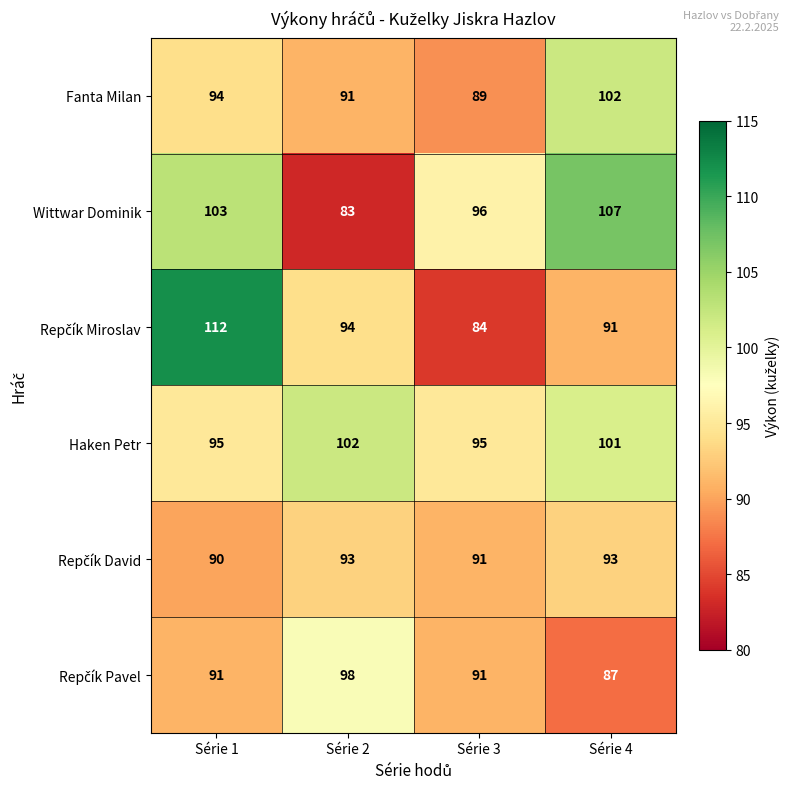

Between Série 1 and Série 2, which series saw the biggest shift?

Wittwar Dominik